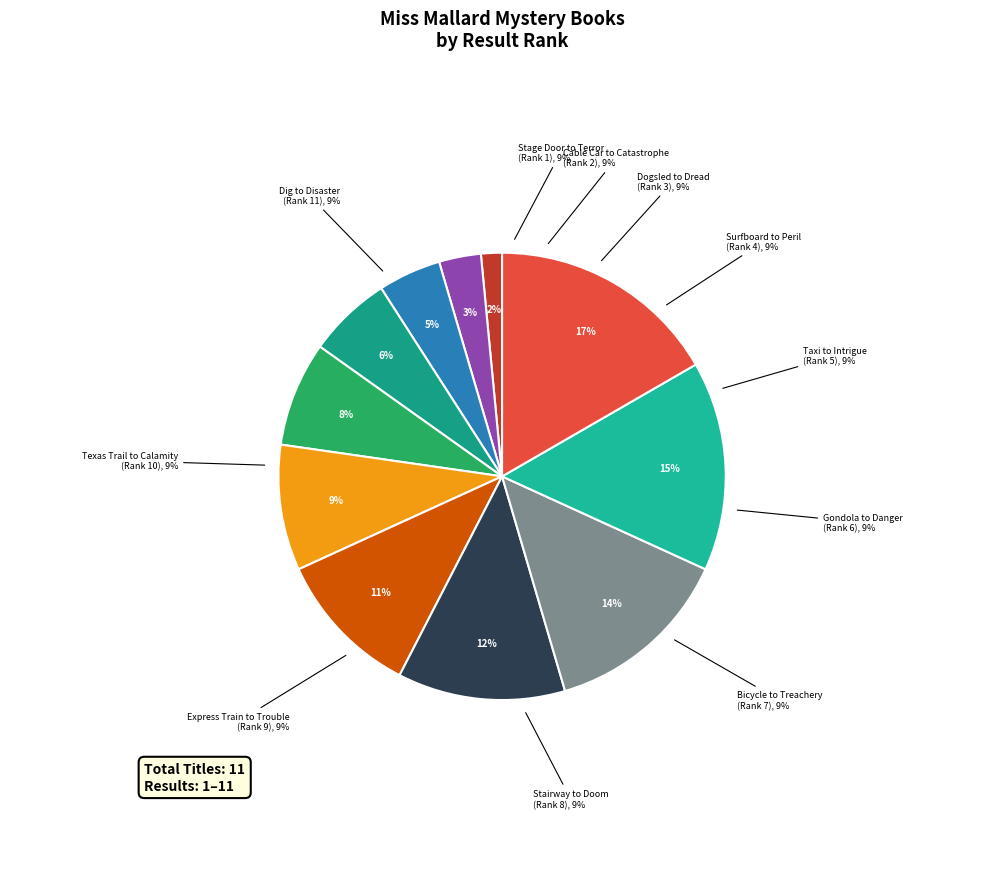

Is there a majority slice in this chart?

No